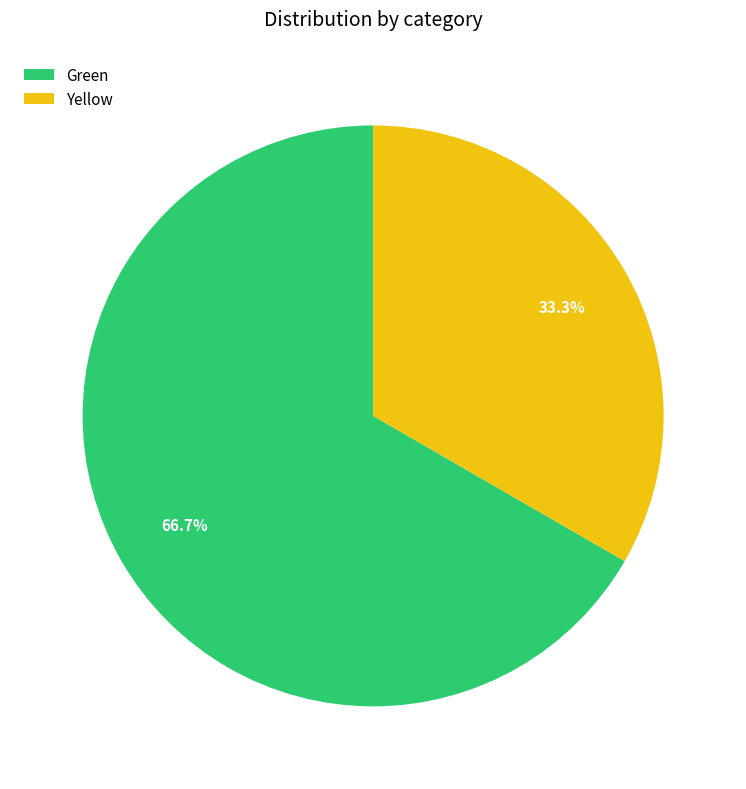

Count the number of slices in the pie.

2